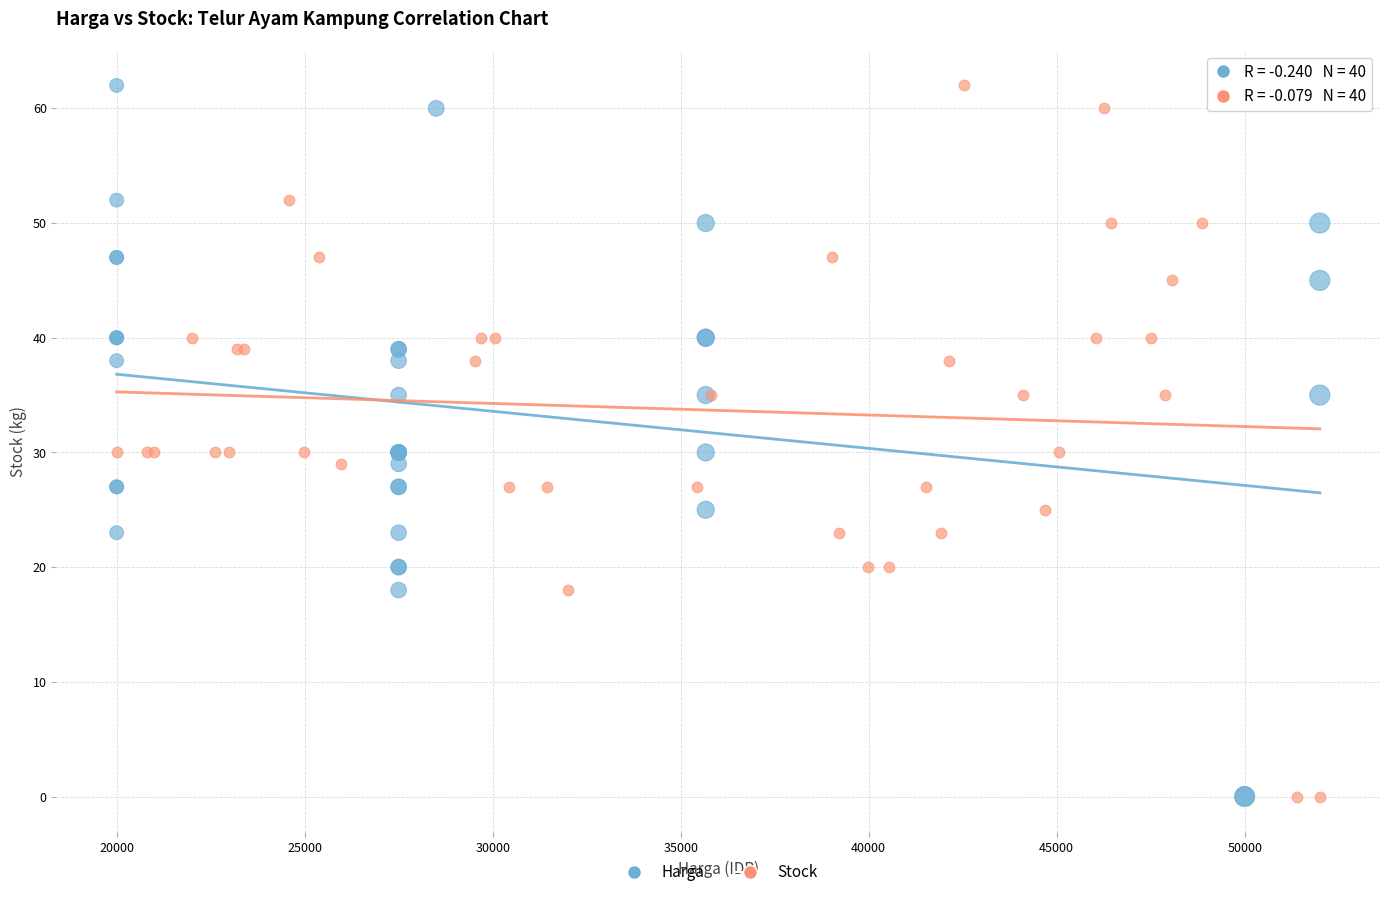

What are all the series names shown in the legend?

Harga, Stock